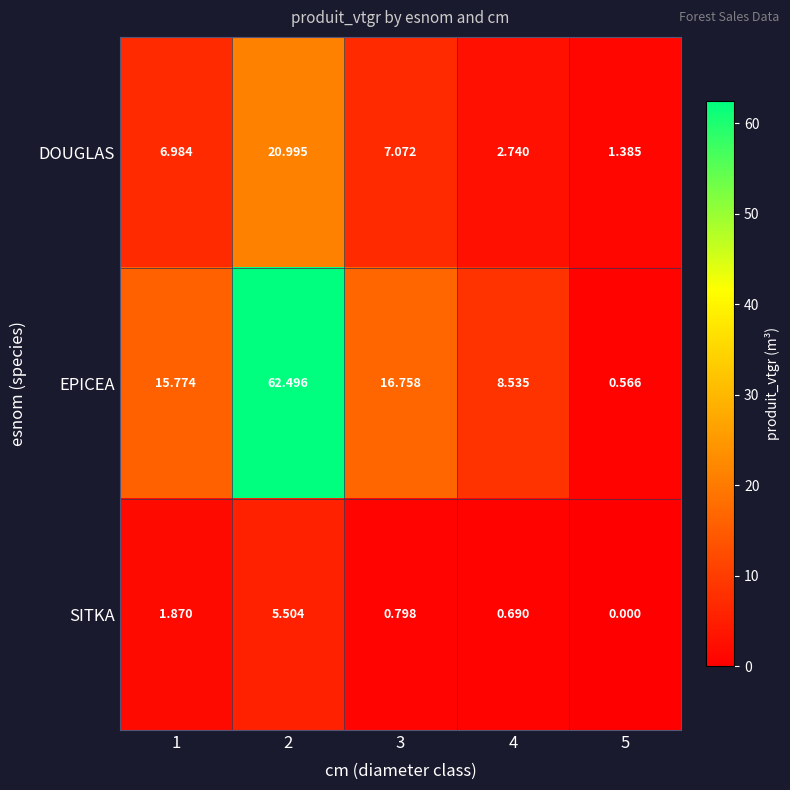

Which series has the largest range (max minus min)?

EPICEA